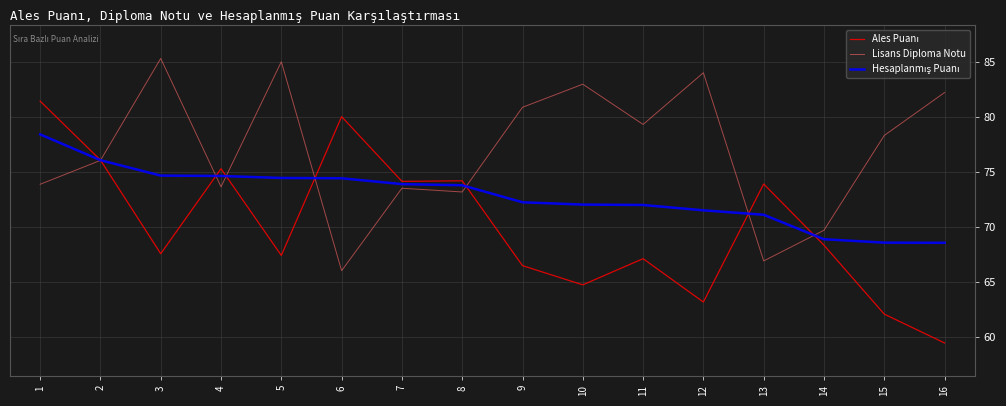

What is the spread (max minus min) of values at 4?

1.6